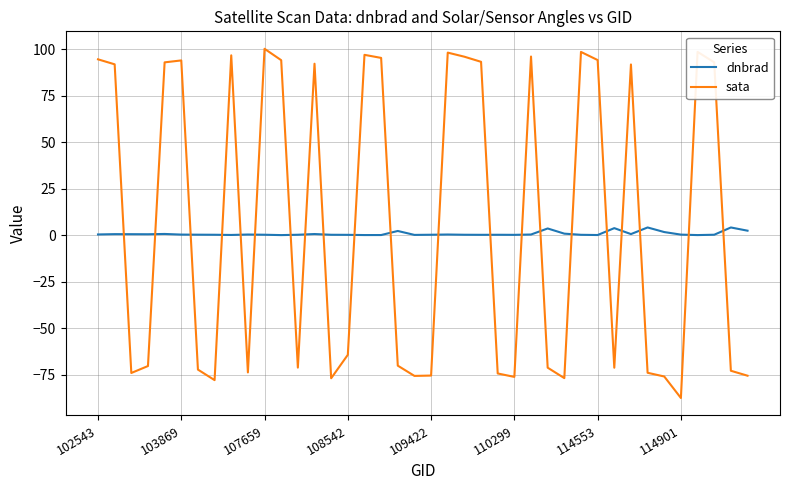

True or false: sata and dnbrad cross at least once.

True